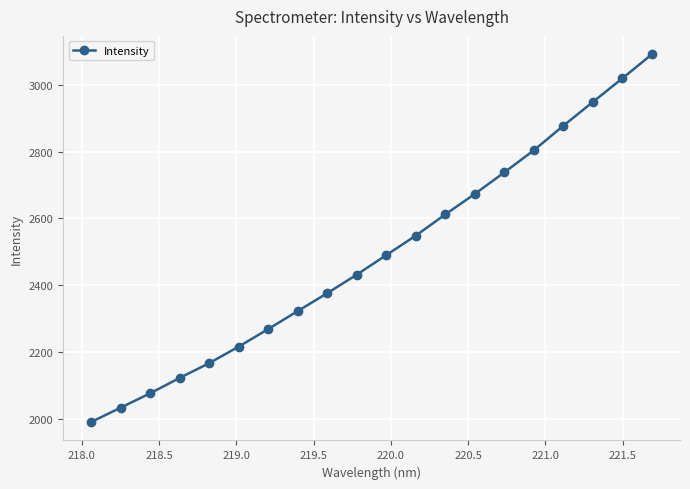

What is the value of the 19th point from the left?

3020.6